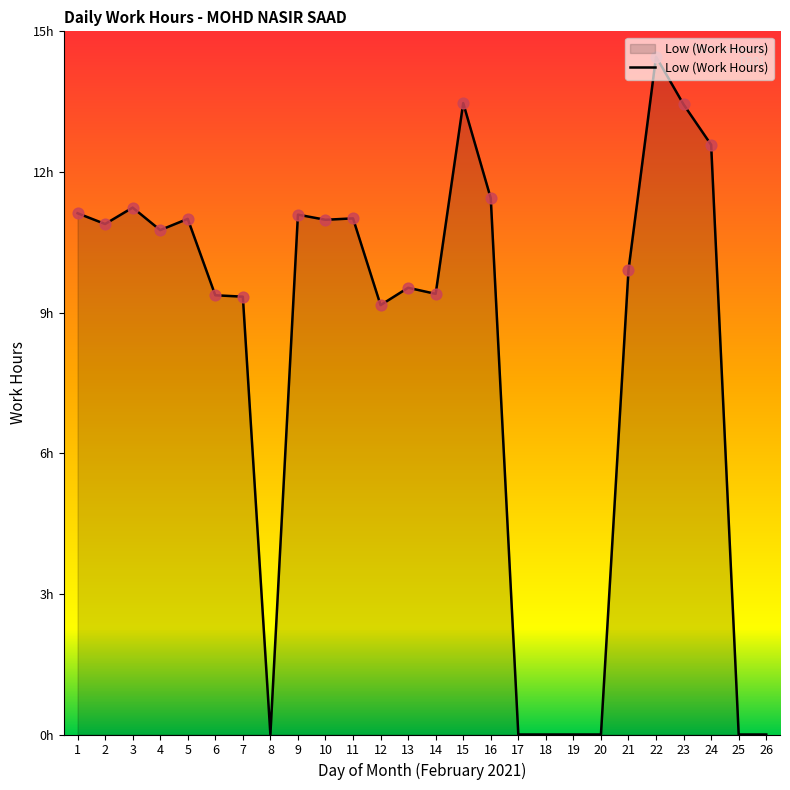

What is the change in value from 12 to 23?

+4.3